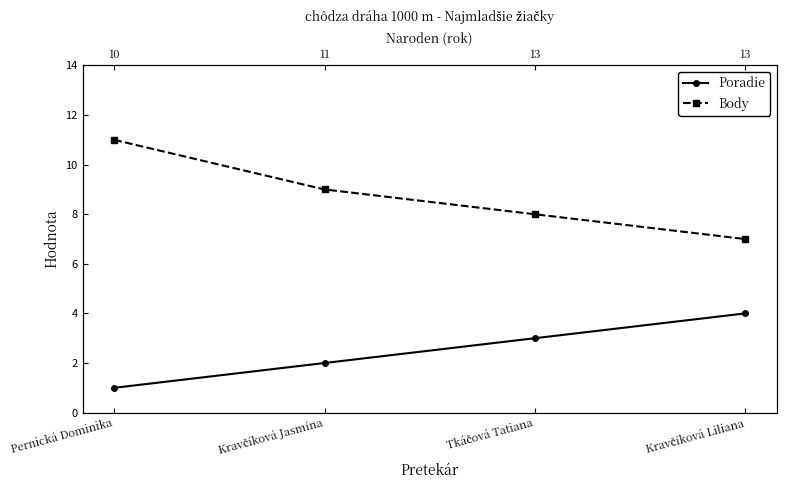

How many lines are shown in the chart?

2